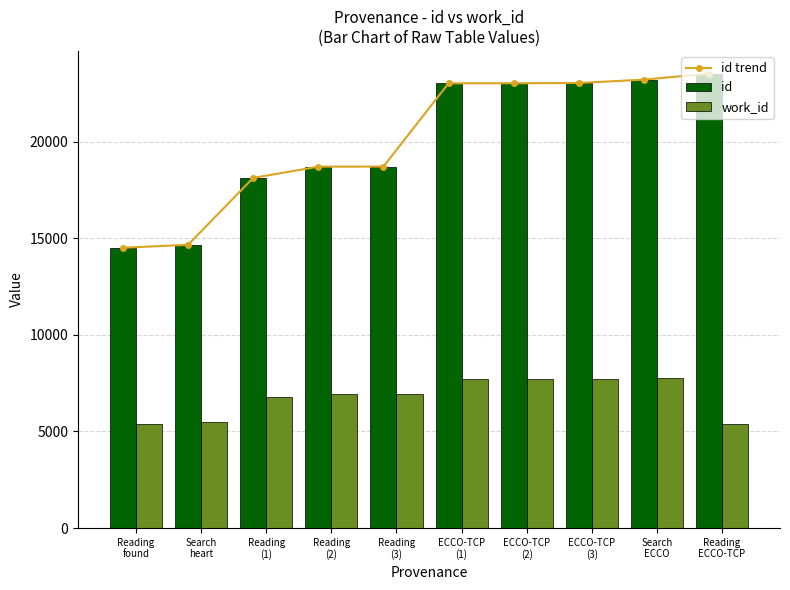

Reading left to right, list all the values displayed in this chart.

id trend: 14506	14661	18123	18703	18708	23018	23021	23035	23209	23518
id: 14506	14661	18123	18703	18708	23018	23021	23035	23209	23518
work_id: 5407	5475	6794	6942	6944	7738	7738	7739	7776	5404